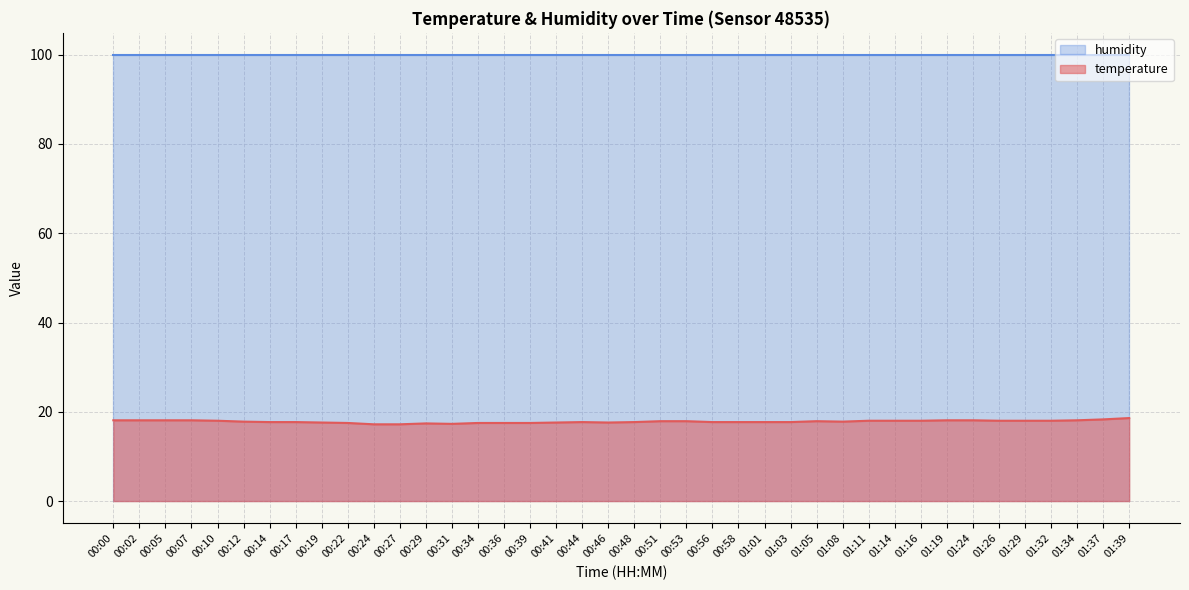

True or false: the data has more than 1 interior local peaks.

True